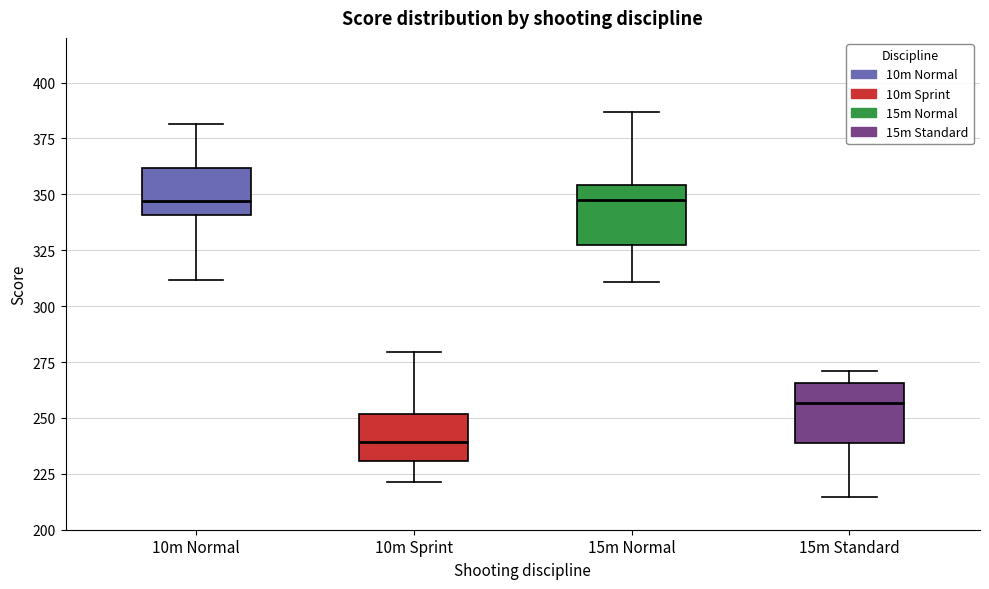

Where does the median line of the box for 10m Sprint sit on the y-axis? The values are not printed on the chart, so give them approximately, as read against the axis.

240